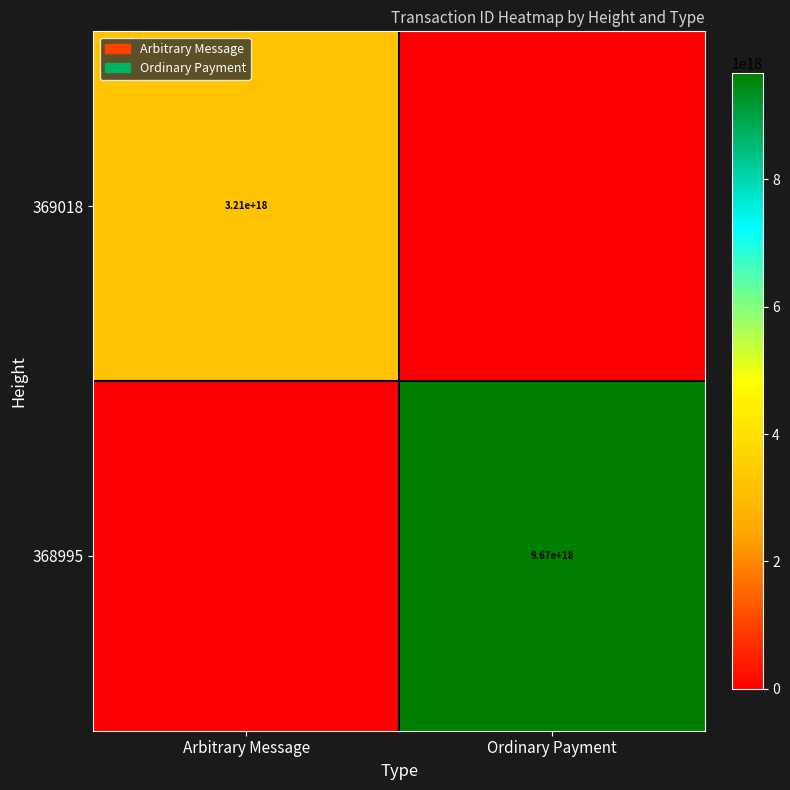

True or false: 368995 has a value of 9670000000000000000 at Ordinary Payment.

True